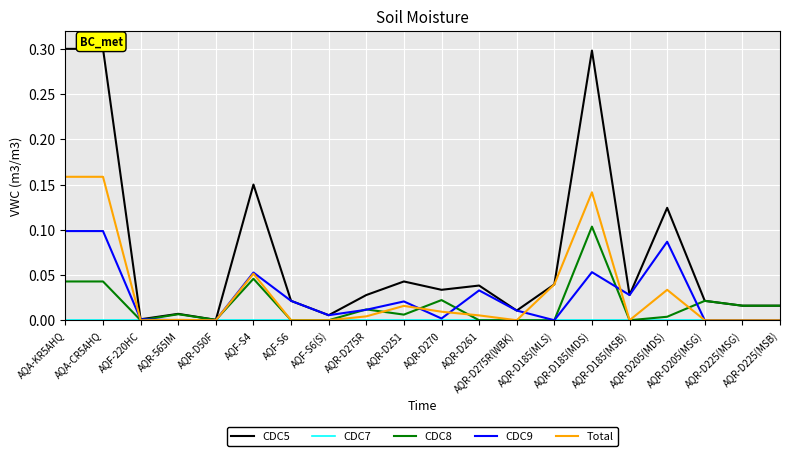

Which series has the widest spread of values?

CDC5